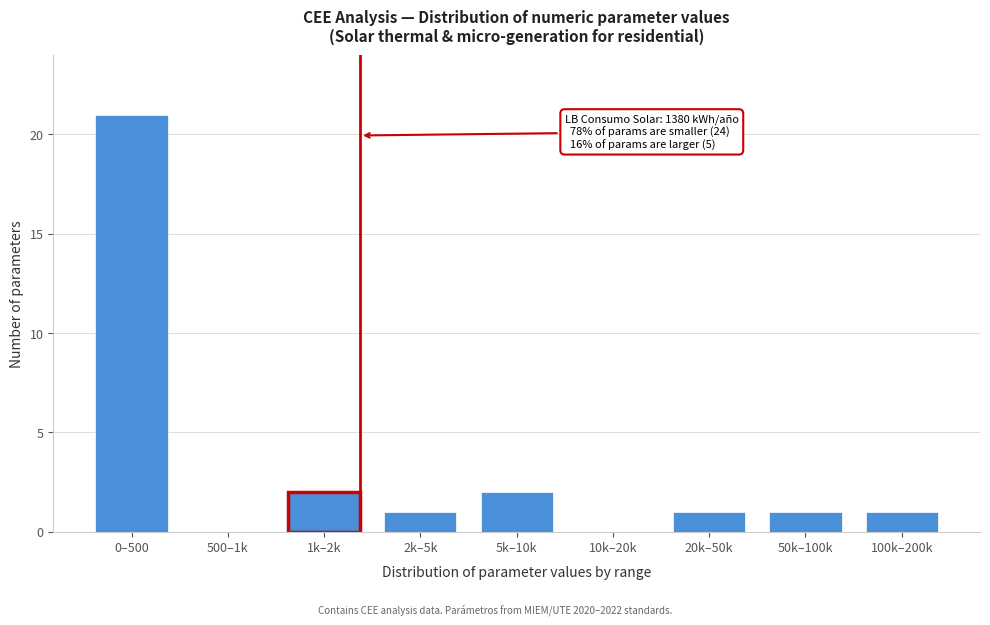

Reading left to right, extract all data points from this chart.

0–500=21	500–1k=0	1k–2k=2	2k–5k=1	5k–10k=2	10k–20k=0	20k–50k=1	50k–100k=1	100k–200k=1